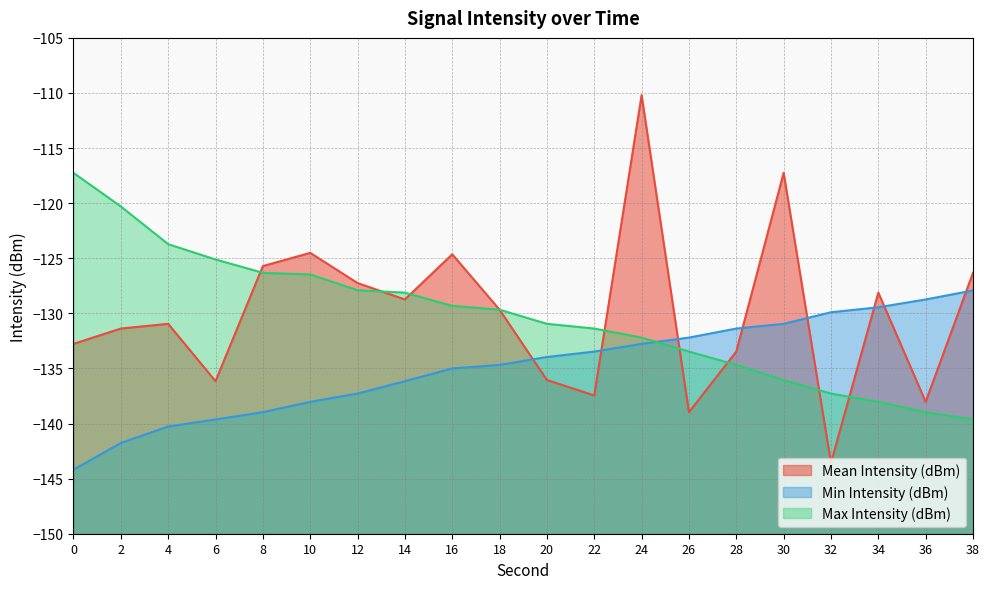

How many data points in Max Intensity (dBm) are less than -129?

12